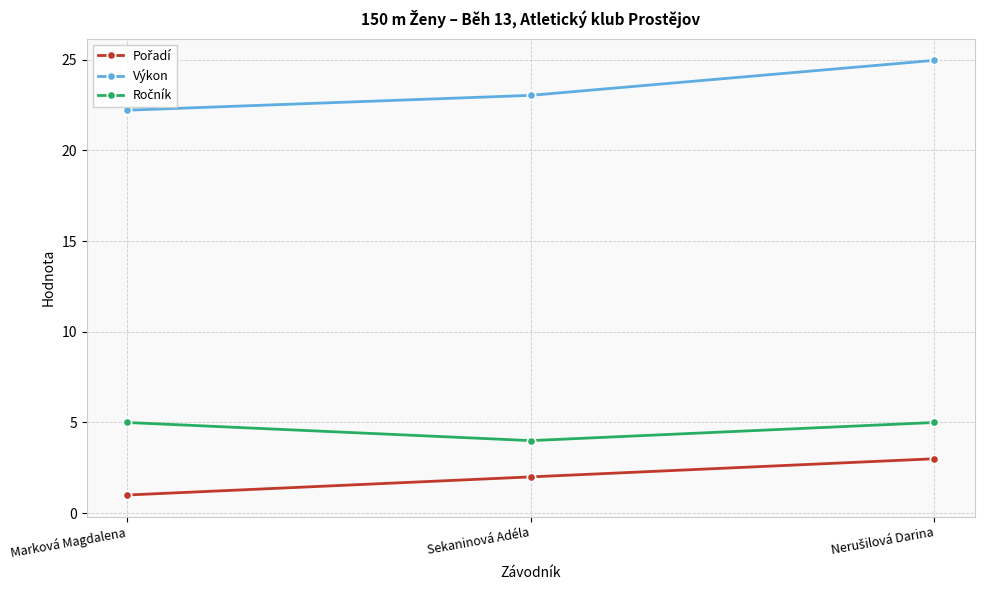

What is the label of the 1st point from the left?

Marková Magdalena